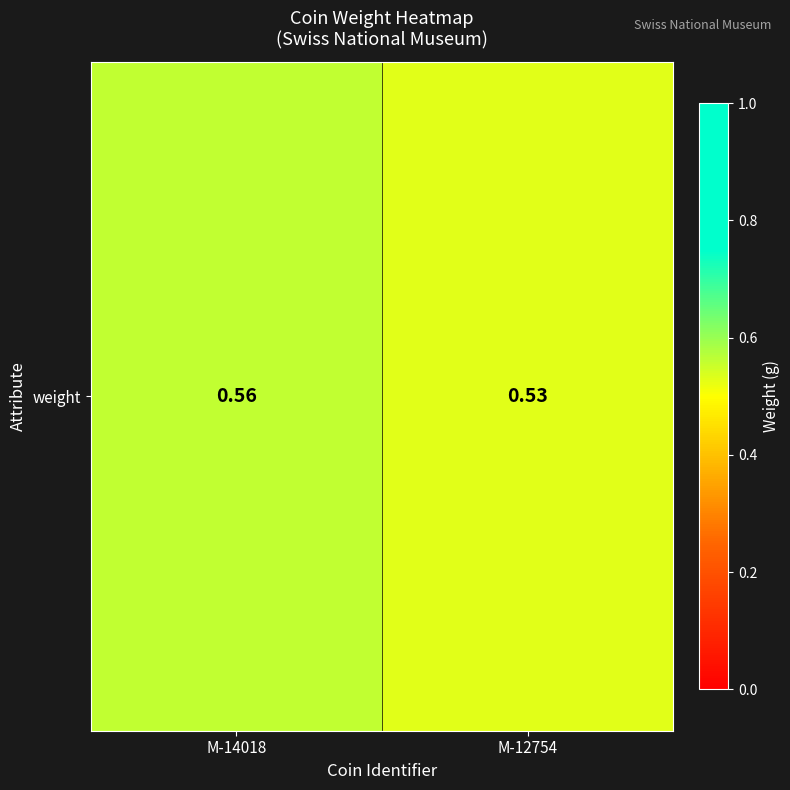

What is the greatest value displayed?

0.6